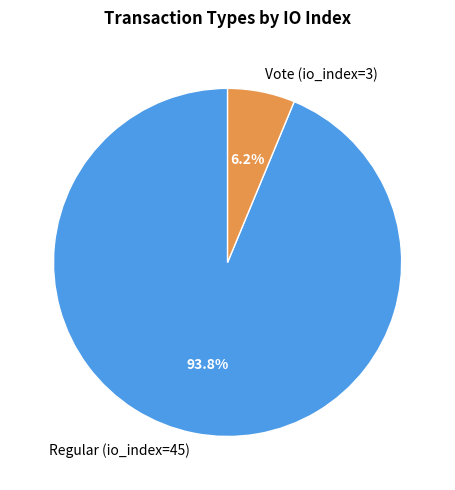

Is it true that Regular (io_index=45) is 88% of the pie?

False